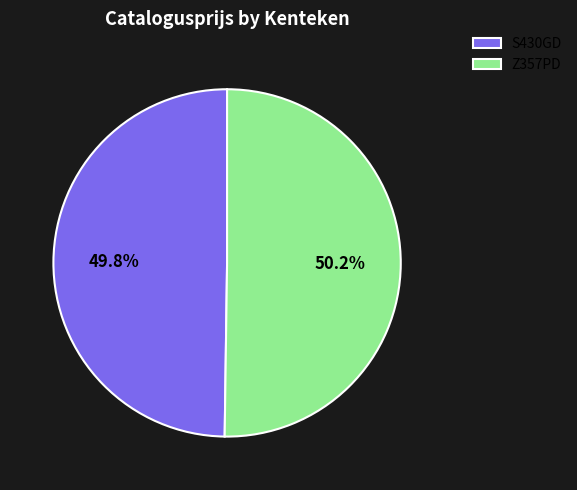

Is there a majority slice in this chart?

Yes